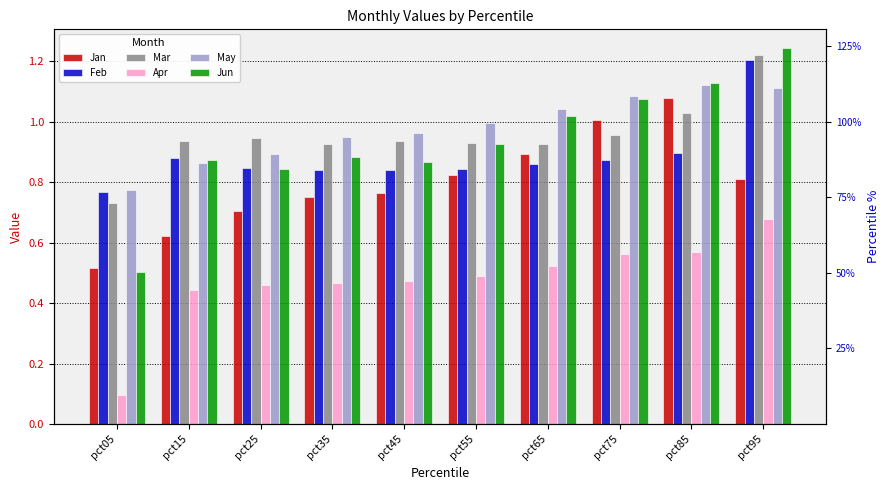

What is the sum of the May values at pct55 and pct95?

2.1